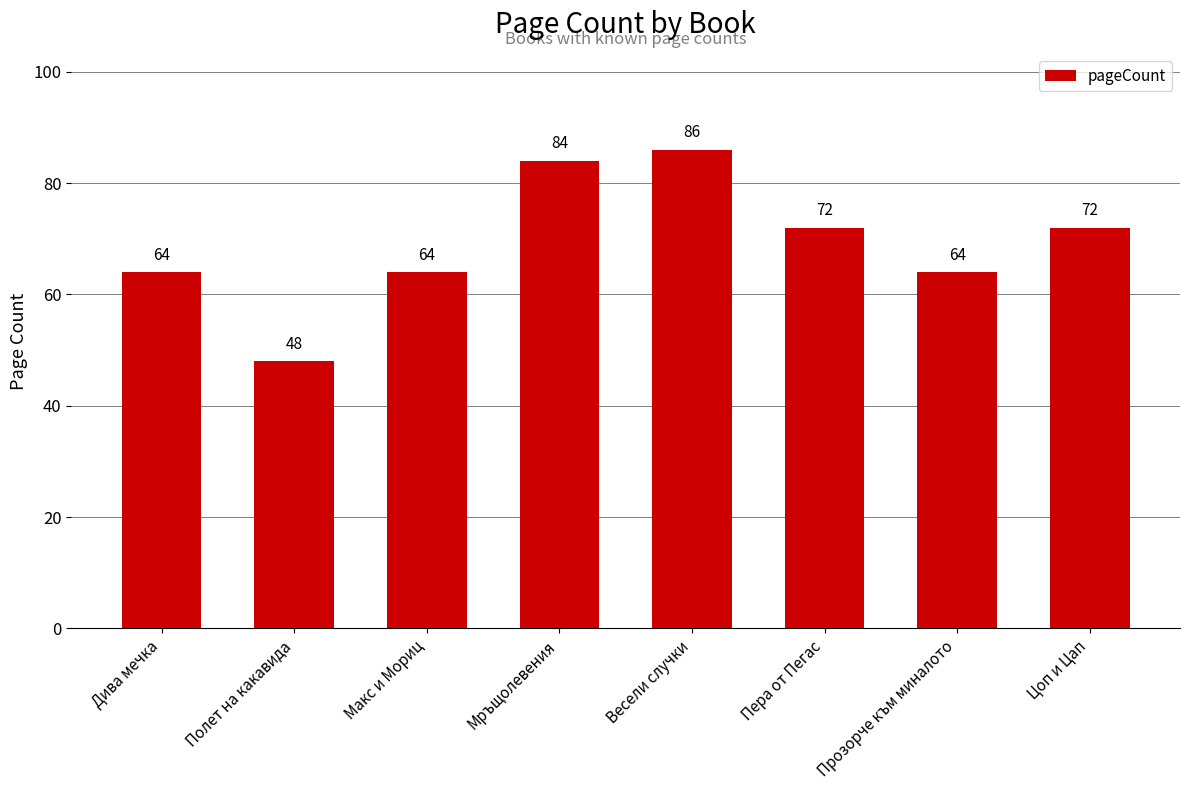

Which has a higher value, Полет на какавида or Цоп и Цап?

Цоп и Цап